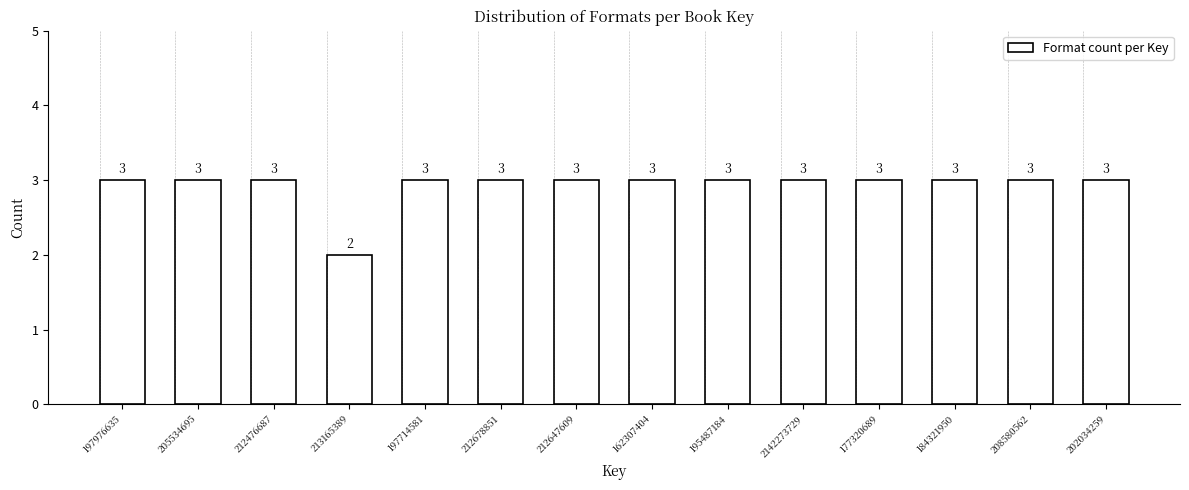

Reading left to right, list all the values displayed in this chart.

3	3	3	2	3	3	3	3	3	3	3	3	3	3